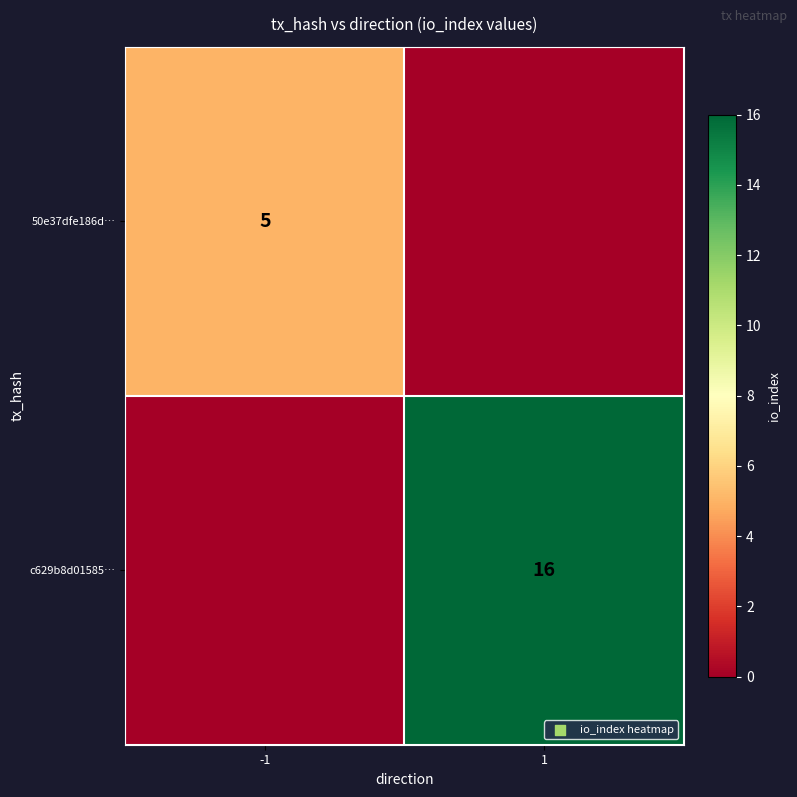

The 50e37dfe186d… series shows 5 at -1. True or false?

True